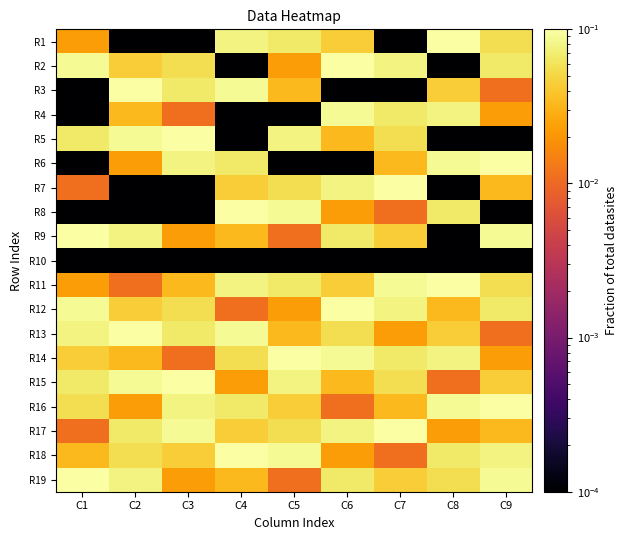

Reading left to right, extract all data points from this chart.

R1: C1=0.0	C2=0.0	C3=0.0	C4=0.1	C5=0.1	C6=0.0	C7=0.0	C8=0.1	C9=0.1
R2: C1=0.1	C2=0.0	C3=0.1	C4=0.0	C5=0.0	C6=0.1	C7=0.1	C8=0.0	C9=0.1
R3: C1=0.0	C2=0.1	C3=0.1	C4=0.1	C5=0.0	C6=0.0	C7=0.0	C8=0.0	C9=0.0
R4: C1=0.0	C2=0.0	C3=0.0	C4=0.0	C5=0.0	C6=0.1	C7=0.1	C8=0.1	C9=0.0
R5: C1=0.1	C2=0.1	C3=0.1	C4=0.0	C5=0.1	C6=0.0	C7=0.1	C8=0.0	C9=0.0
R6: C1=0.0	C2=0.0	C3=0.1	C4=0.1	C5=0.0	C6=0.0	C7=0.0	C8=0.1	C9=0.1
R7: C1=0.0	C2=0.0	C3=0.0	C4=0.0	C5=0.1	C6=0.1	C7=0.1	C8=0.0	C9=0.0
R8: C1=0.0	C2=0.0	C3=0.0	C4=0.1	C5=0.1	C6=0.0	C7=0.0	C8=0.1	C9=0.0
R9: C1=0.1	C2=0.1	C3=0.0	C4=0.0	C5=0.0	C6=0.1	C7=0.0	C8=0.0	C9=0.1
R10: C1=0.0	C2=0.0	C3=0.0	C4=0.0	C5=0.0	C6=0.0	C7=0.0	C8=0.0	C9=0.0
R11: C1=0.0	C2=0.0	C3=0.0	C4=0.1	C5=0.1	C6=0.0	C7=0.1	C8=0.1	C9=0.1
R12: C1=0.1	C2=0.0	C3=0.1	C4=0.0	C5=0.0	C6=0.1	C7=0.1	C8=0.0	C9=0.1
R13: C1=0.1	C2=0.1	C3=0.1	C4=0.1	C5=0.0	C6=0.1	C7=0.0	C8=0.0	C9=0.0
R14: C1=0.0	C2=0.0	C3=0.0	C4=0.1	C5=0.1	C6=0.1	C7=0.1	C8=0.1	C9=0.0
R15: C1=0.1	C2=0.1	C3=0.1	C4=0.0	C5=0.1	C6=0.0	C7=0.1	C8=0.0	C9=0.0
R16: C1=0.1	C2=0.0	C3=0.1	C4=0.1	C5=0.0	C6=0.0	C7=0.0	C8=0.1	C9=0.1
R17: C1=0.0	C2=0.1	C3=0.1	C4=0.0	C5=0.1	C6=0.1	C7=0.1	C8=0.0	C9=0.0
R18: C1=0.0	C2=0.1	C3=0.0	C4=0.1	C5=0.1	C6=0.0	C7=0.0	C8=0.1	C9=0.1
R19: C1=0.1	C2=0.1	C3=0.0	C4=0.0	C5=0.0	C6=0.1	C7=0.0	C8=0.1	C9=0.1